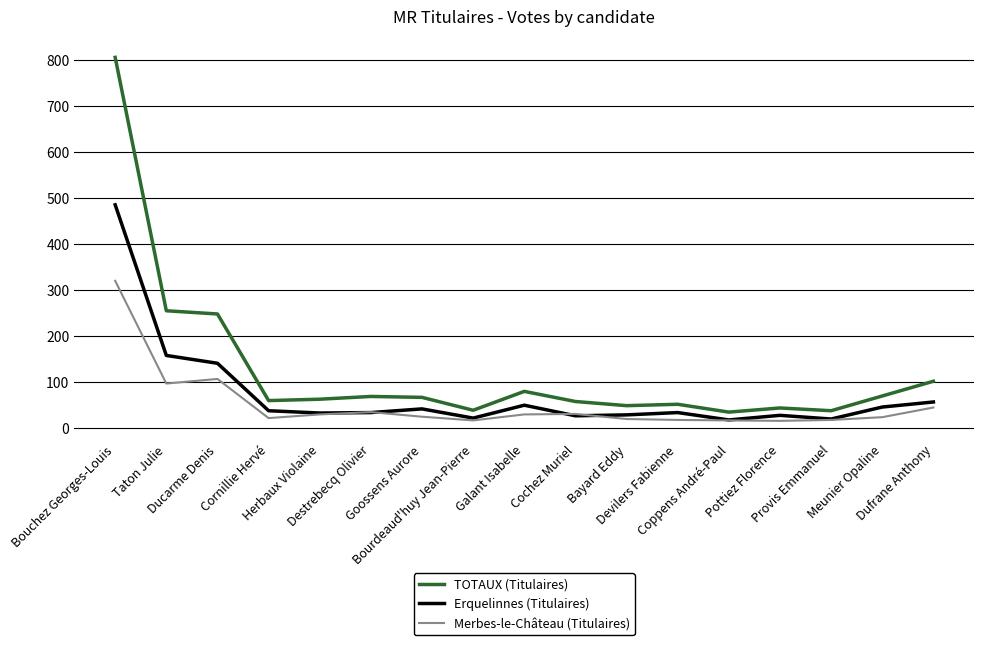

True or false: Merbes-le-Château (Titulaires) and TOTAUX (Titulaires) cross at least once.

False